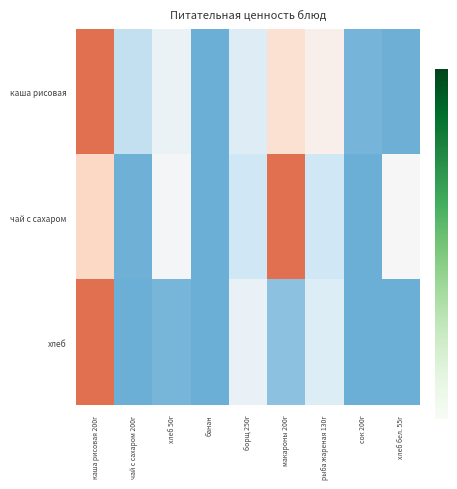

How many distinct data groups are displayed?

3